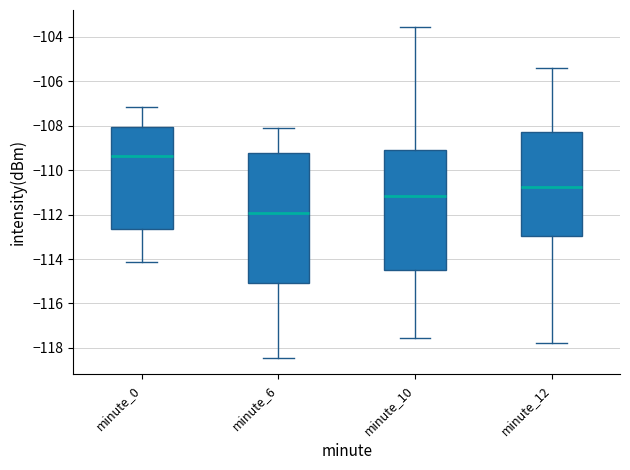

Reading left to right, read every box against the y-axis: the position of its median line, the range the box covers, and the ends of its whiskers. The values are not printed on the chart, so give them approximately, as read against the axis.

minute_0: median -109.4, box -112.6 to -108.0, whiskers -114.2 to -107.2
minute_6: median -112.0, box -115.0 to -109.2, whiskers -118.4 to -108.0
minute_10: median -111.2, box -114.6 to -109.2, whiskers -117.6 to -103.6
minute_12: median -110.8, box -113.0 to -108.2, whiskers -117.8 to -105.4